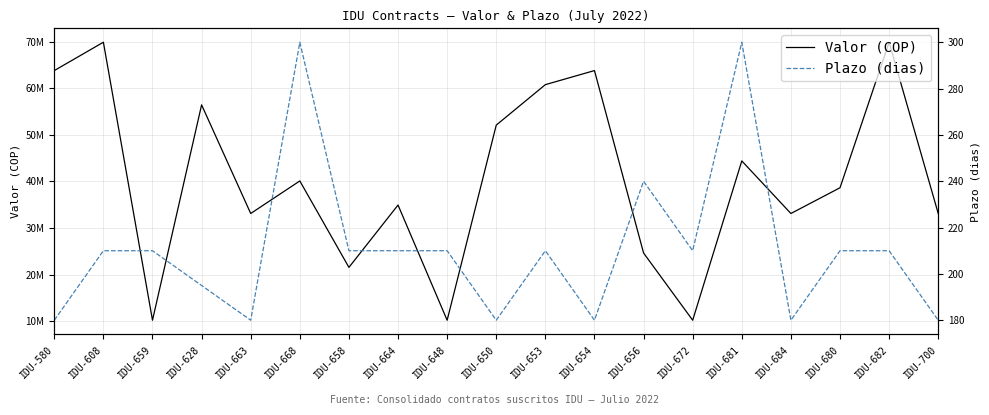

Count the number of data series in this chart.

2